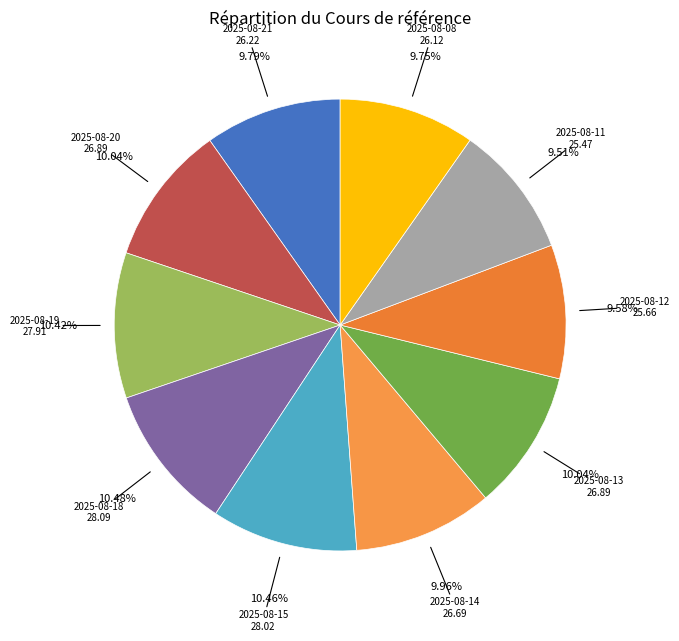

What is the ratio of the value at 2025-08-08 to the value at 2025-08-19?

0.9